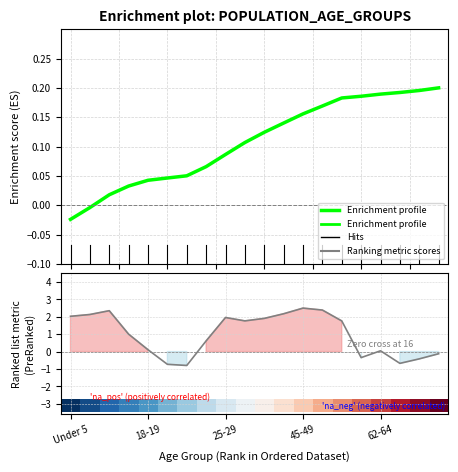

What is the spread (max minus min) of values at 6?

1.1